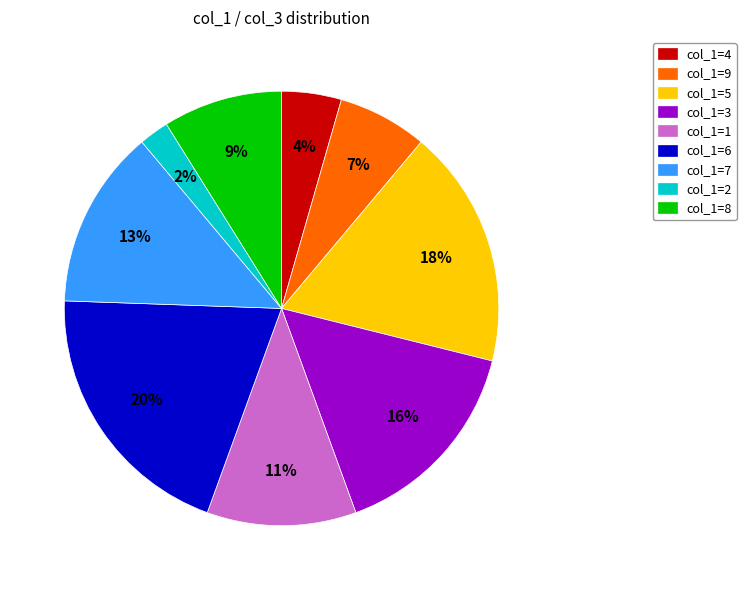

True or false: col_1=7 accounts for 2% of the total.

False